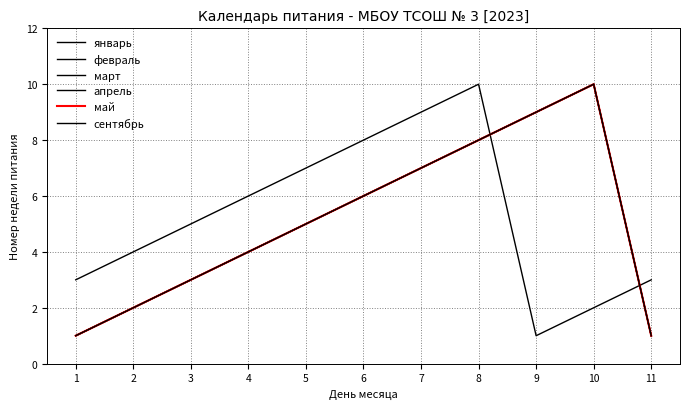

At which category does февраль reach its first local peak?

10